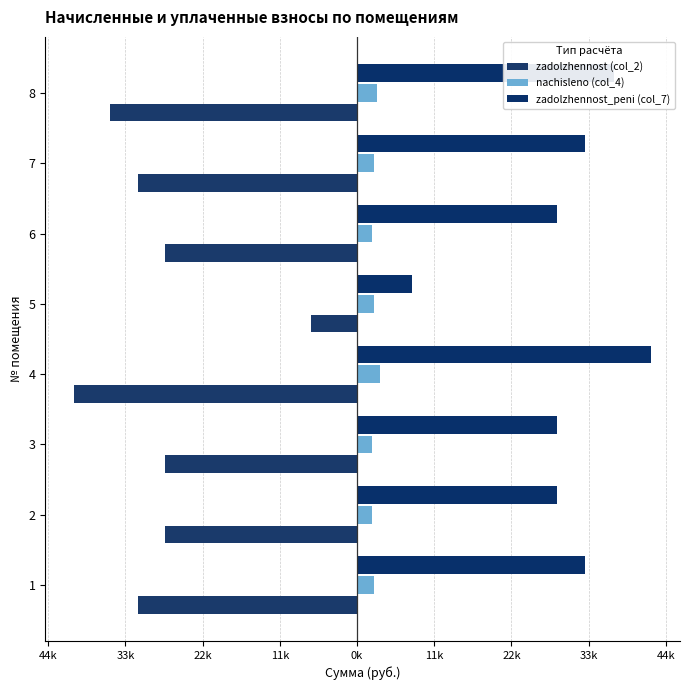

What is the label of the 2nd bar from the right?

22k